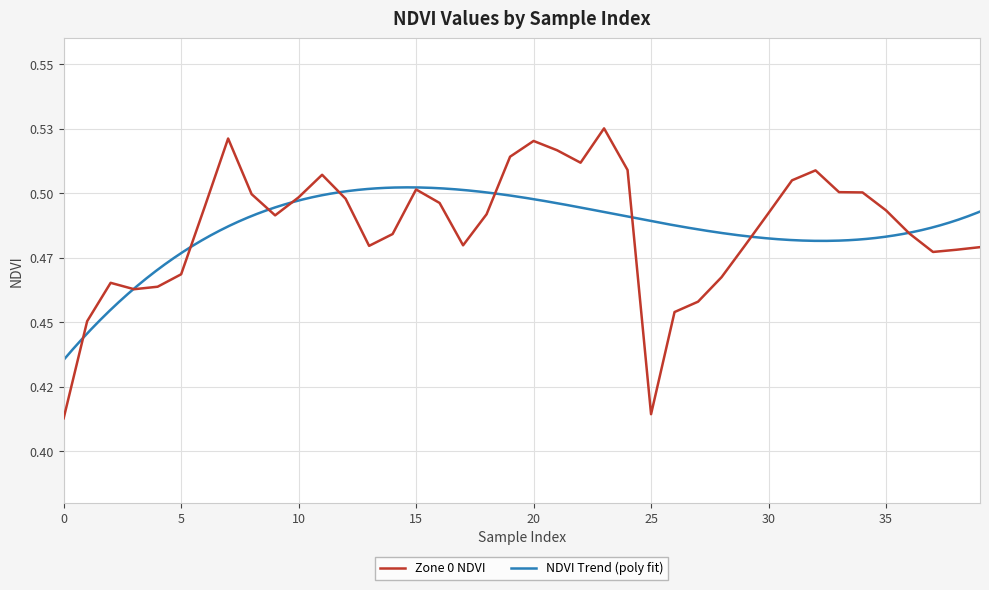

True or false: there are more than 1 points higher than both neighbors.

True